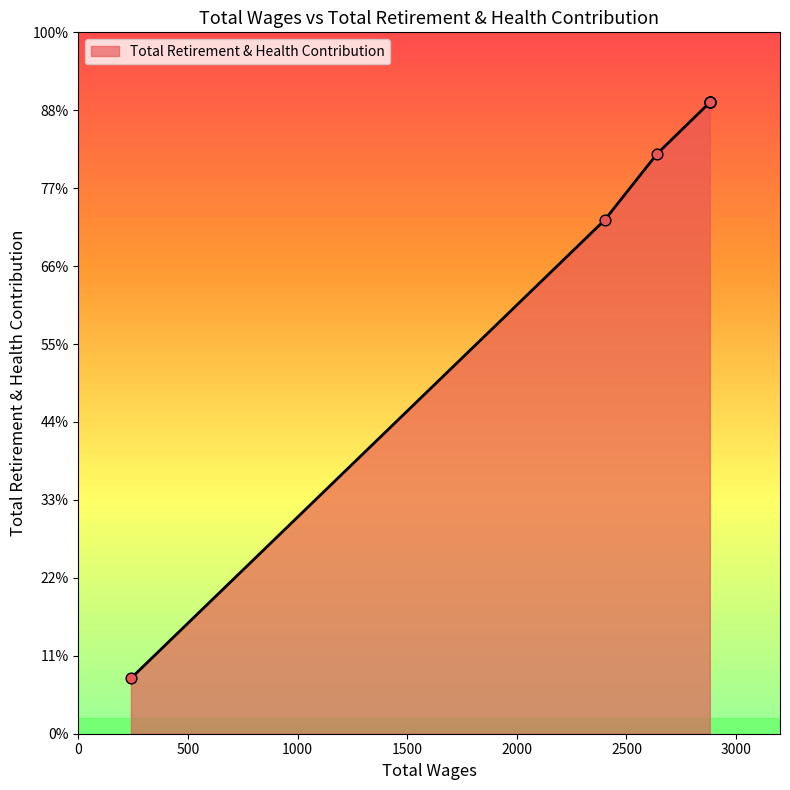

What is the ratio of the value at 2880.0 to the value at 2880.0?

1.0